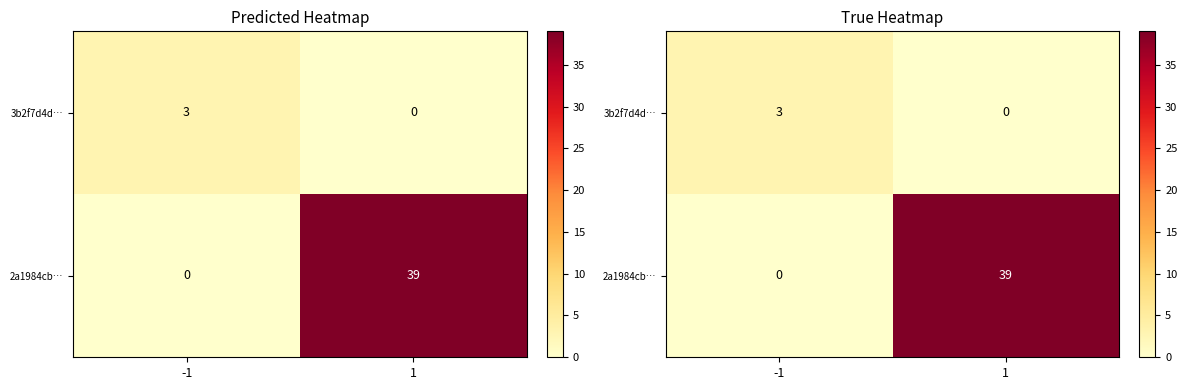

Rank the series by their maximum value, from lowest to highest.

3b2f7d4d…, 2a1984cb…